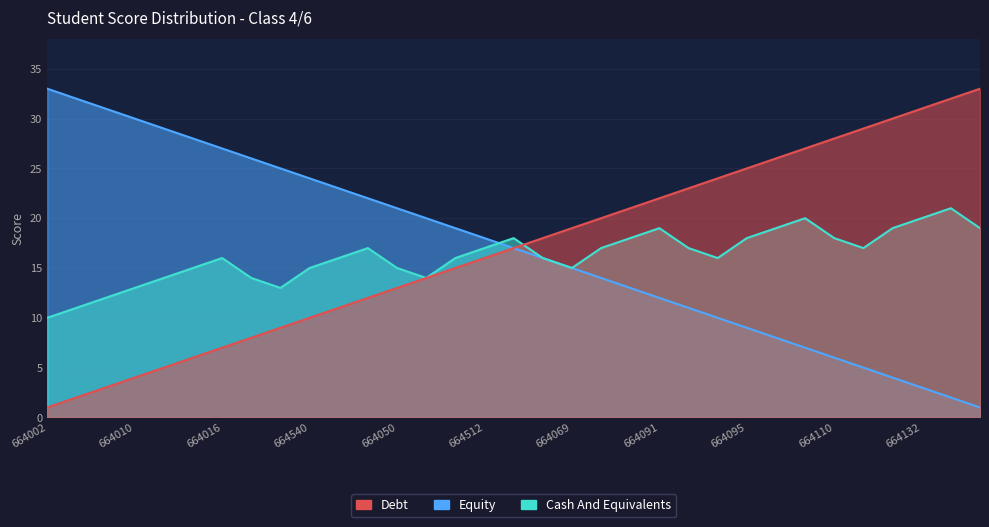

Is the value of Equity at 664525 greater than the value of Cash And Equivalents at 664020?

Yes